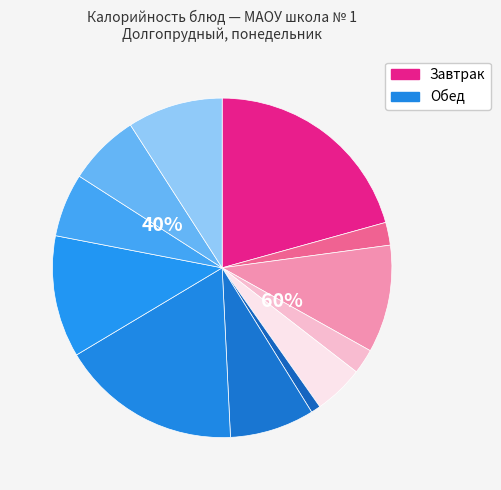

What percentage is the Рагу из овощей slice, to the nearest percent?

12%